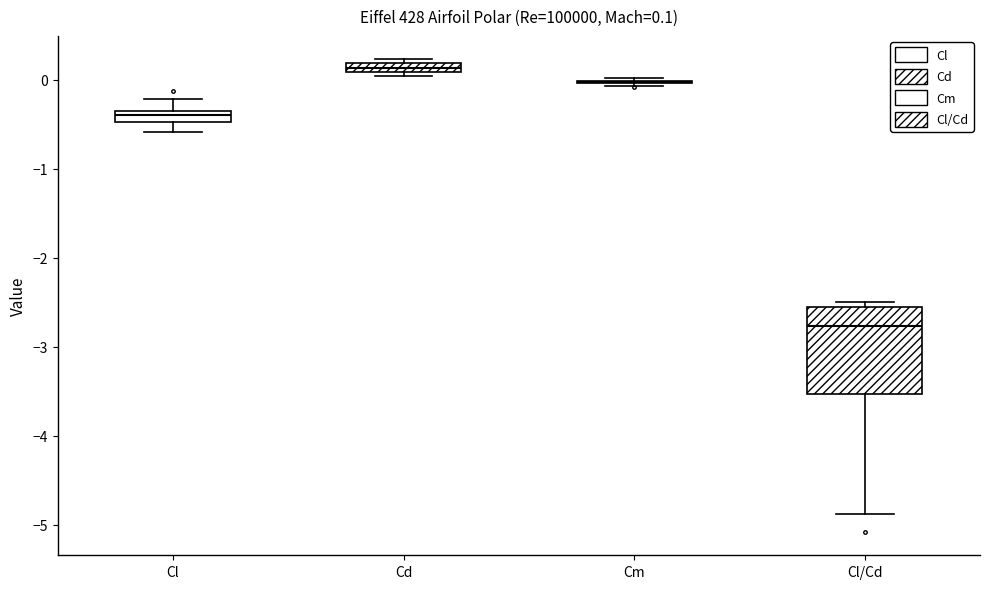

Which box is the tallest, from its lower edge to its upper edge?

Cl/Cd